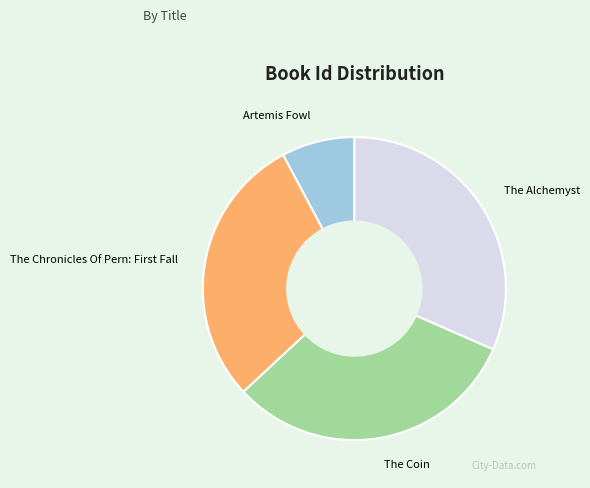

Do The Coin and The Alchemyst together represent more than half of the pie?

Yes